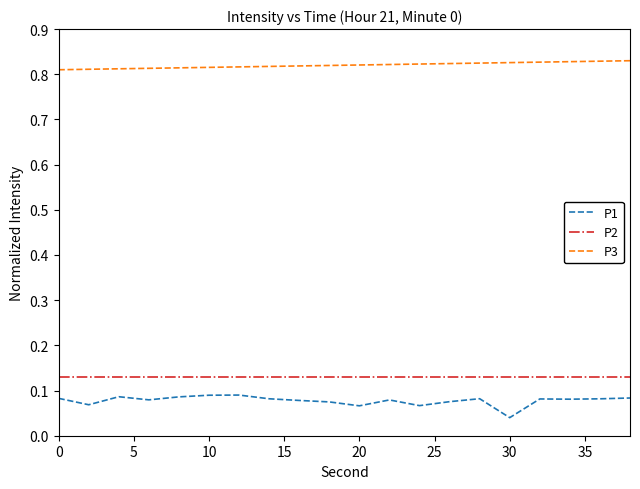

True or false: P2 and P1 cross at least once.

False